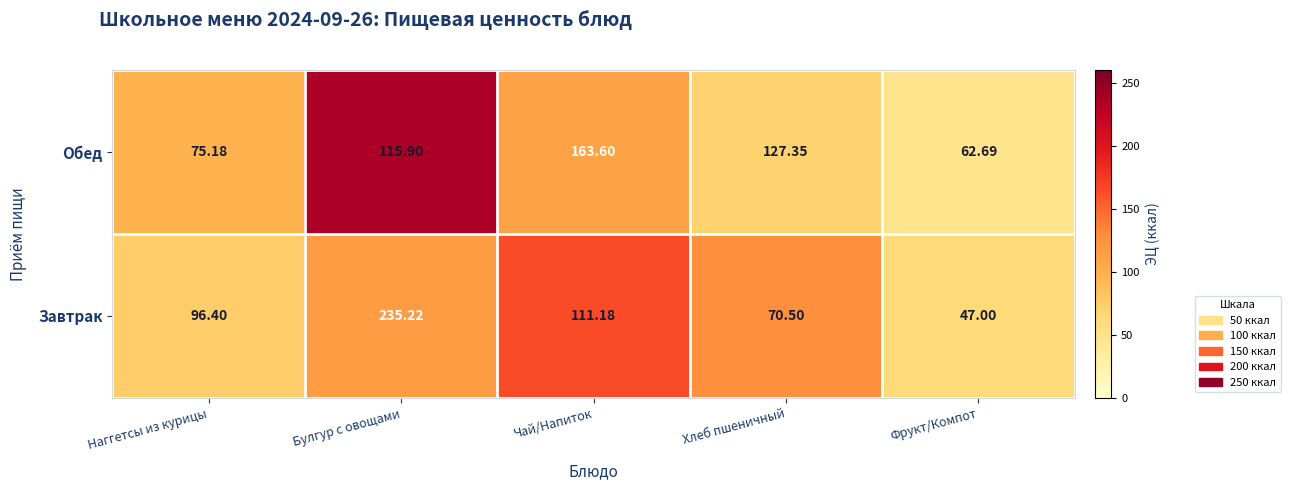

Which series has the largest total across all categories?

Завтрак